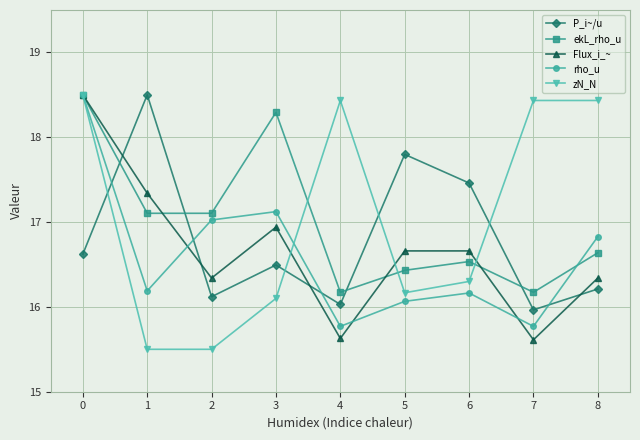

What is the value of the zN_N point at the 8th from the left?

18.4